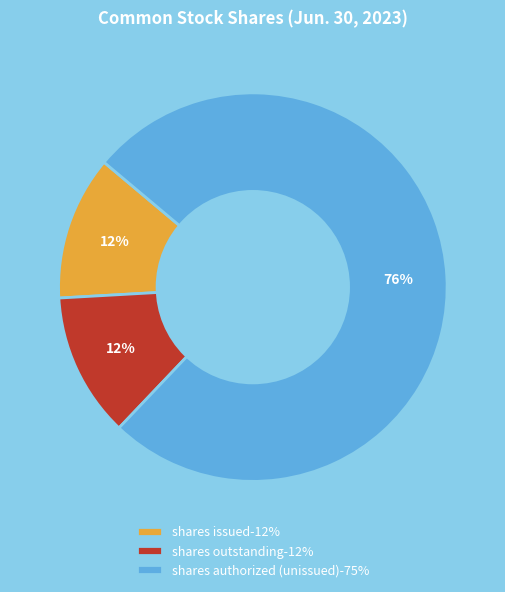

Count the number of slices in the pie.

3